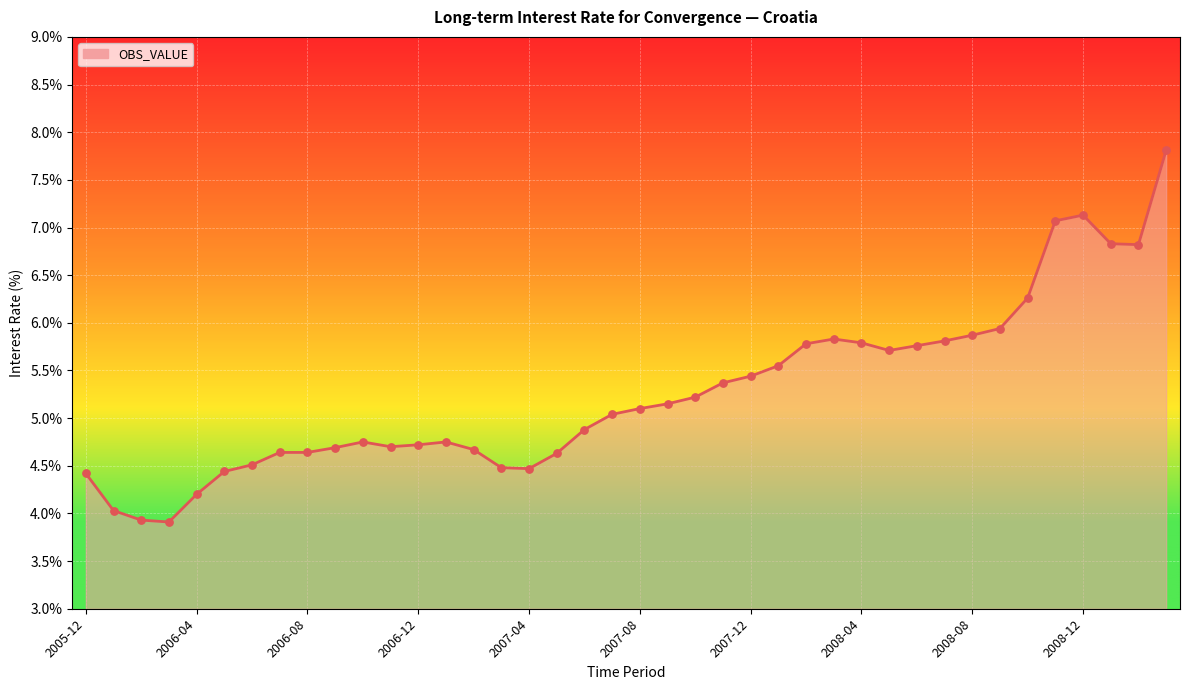

What is the smallest value displayed?

3.9